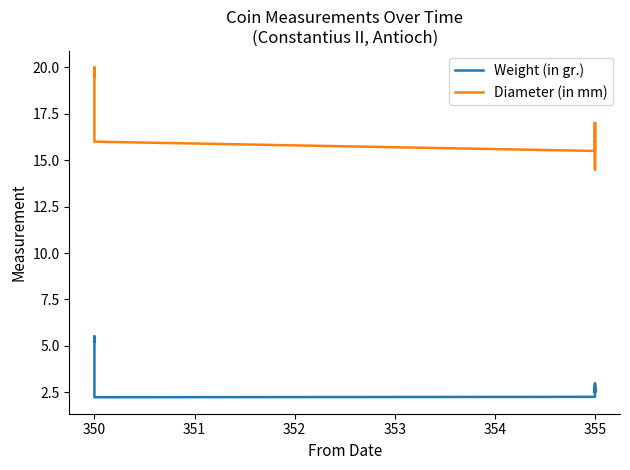

The value of Diameter (in mm) at 355 is 15.5. True or false?

True